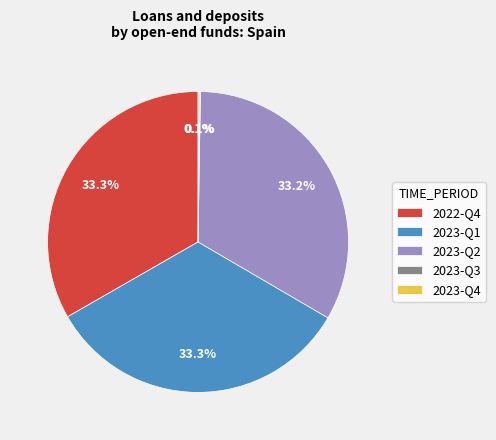

What portion of the pie excludes 2023-Q1?

66.6%